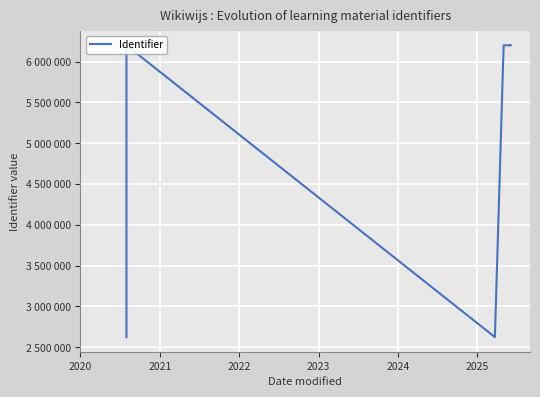

Does the chart display data point markers on the line(s)?

No